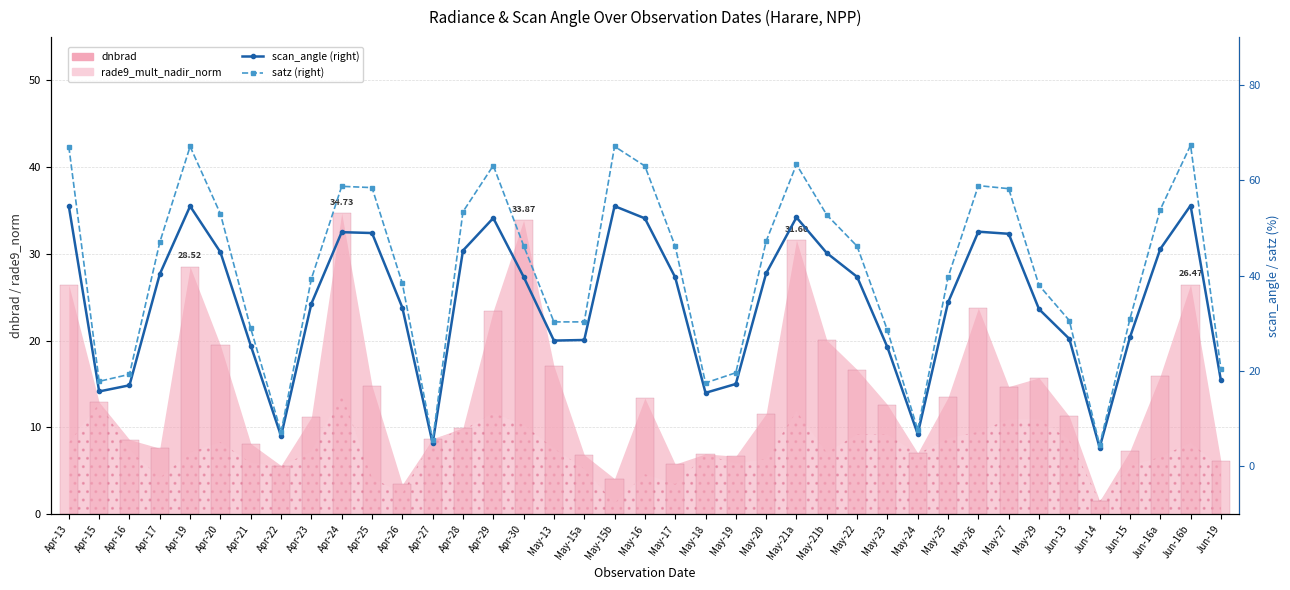

Which series has the largest total across all categories?

satz (right)